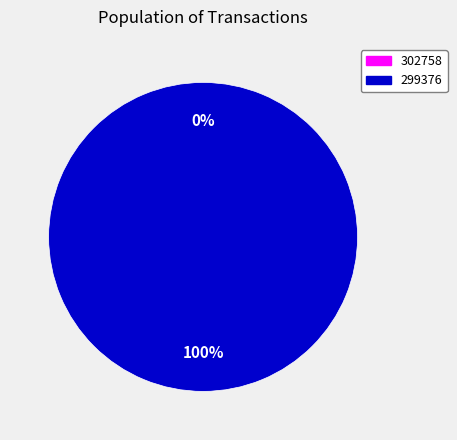

How many segments does this pie chart have?

2